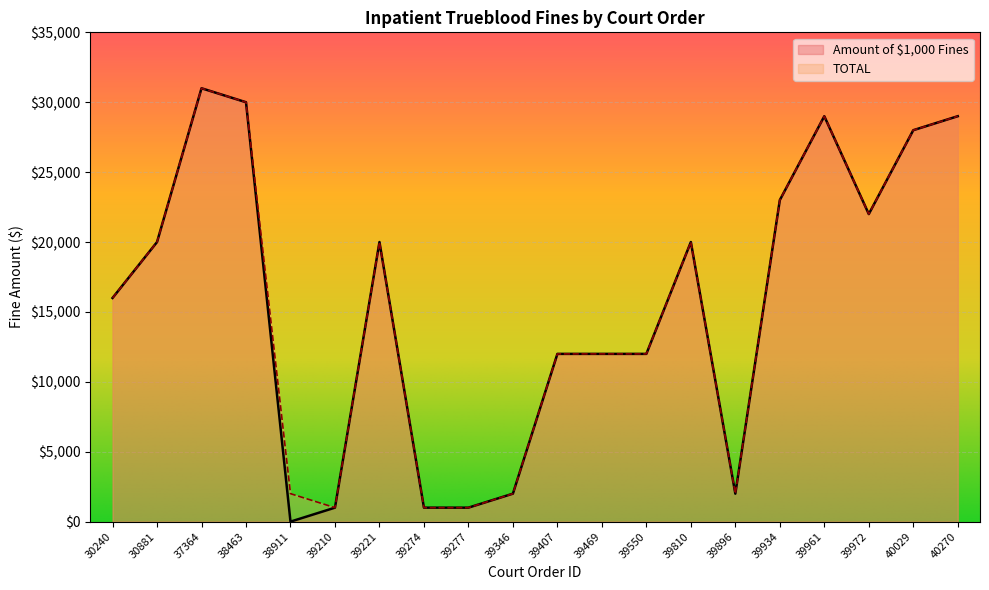

Which series has the largest total across all categories?

TOTAL